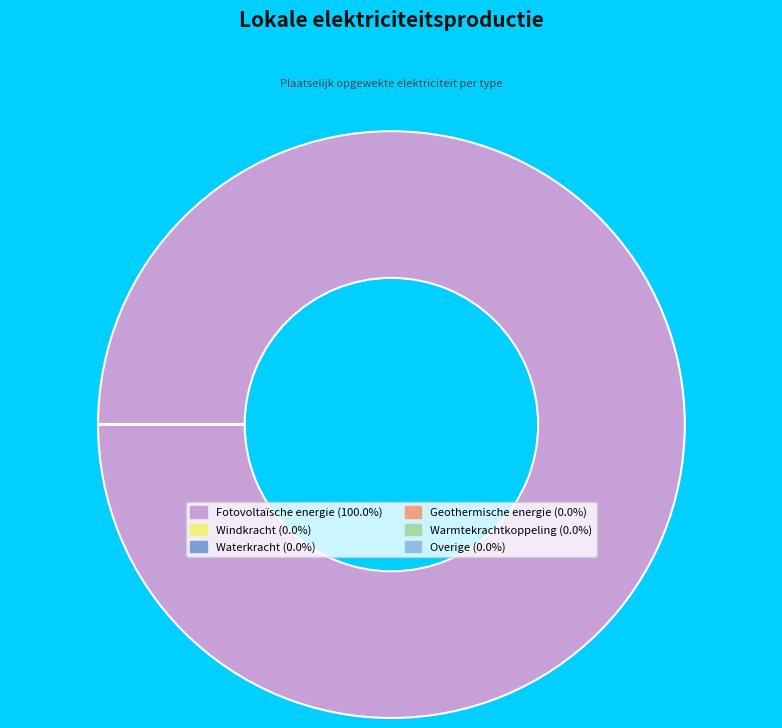

Is there a majority slice in this chart?

Yes